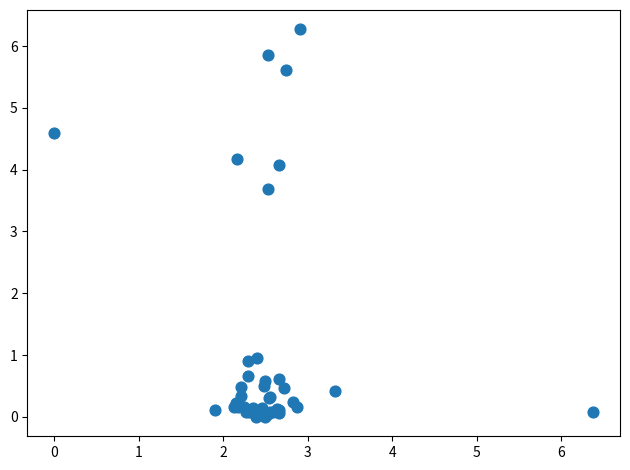

What Y value in the scatter plot is closest to 3?

3.7